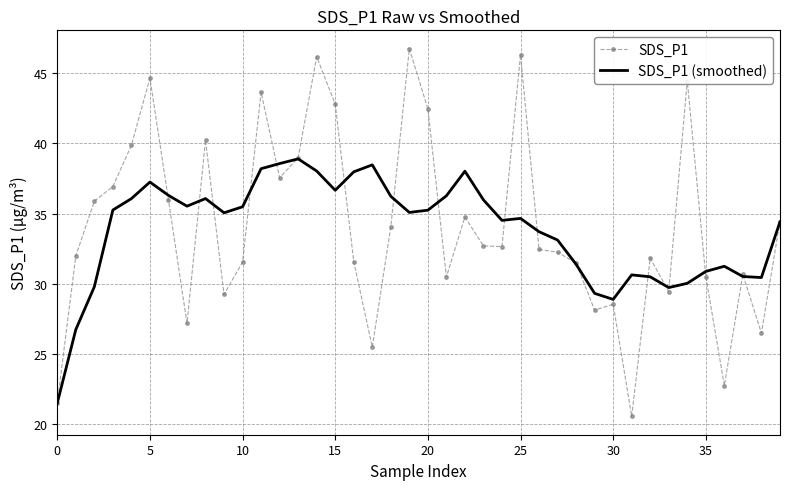

Rank the series by their maximum value, from lowest to highest.

SDS_P1 (smoothed), SDS_P1